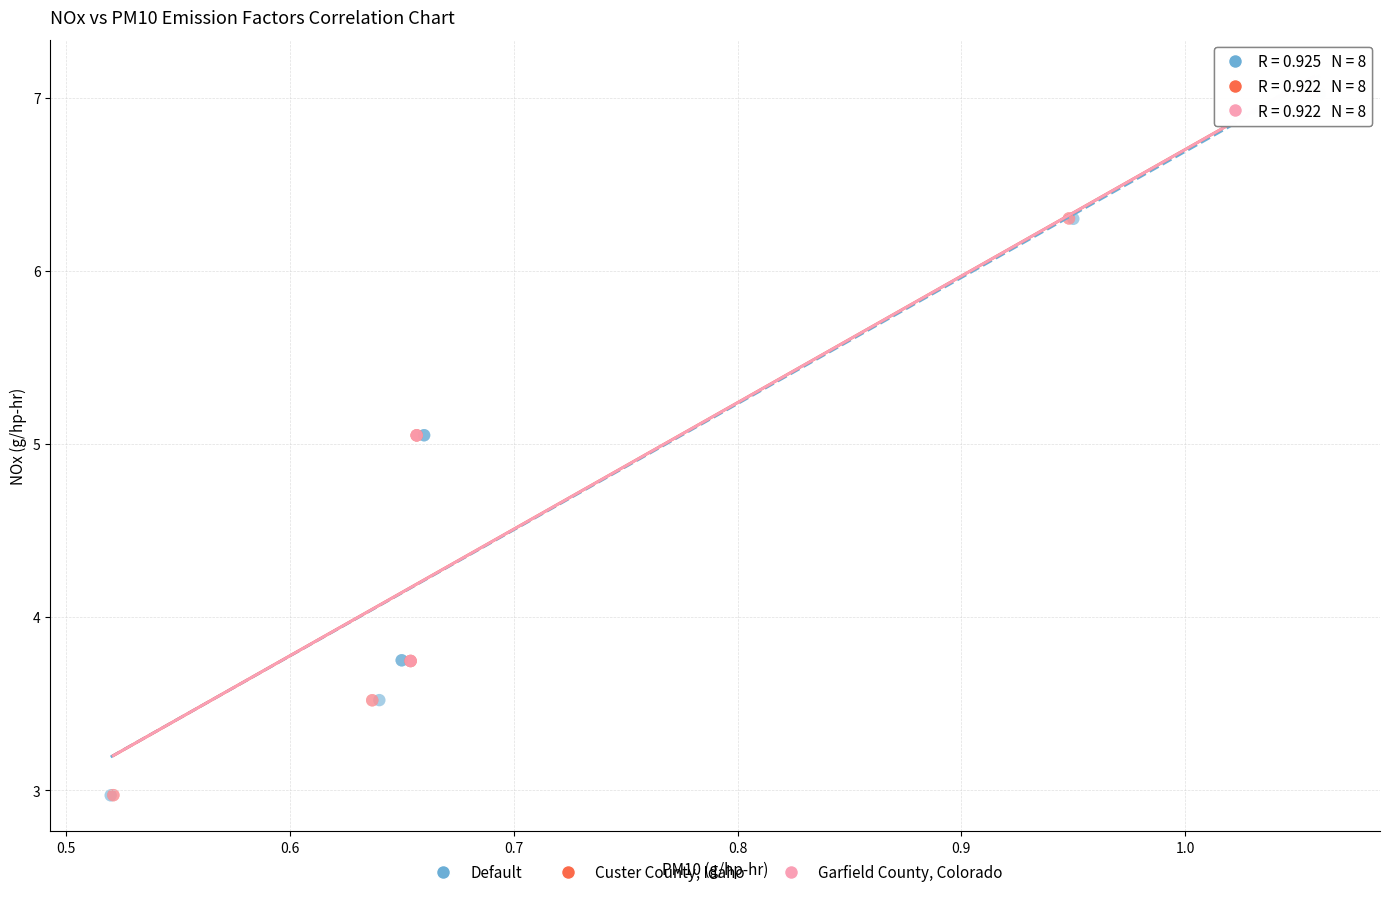

What are all the series names shown in the legend?

Default, Custer County, Idaho, Garfield County, Colorado